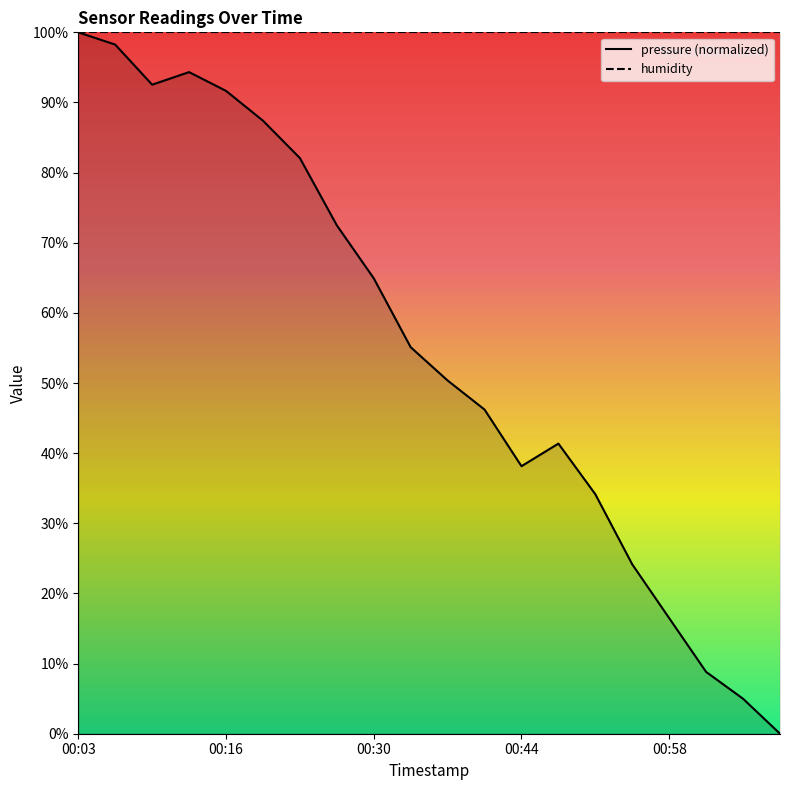

What is the sum of all values?

1103.4